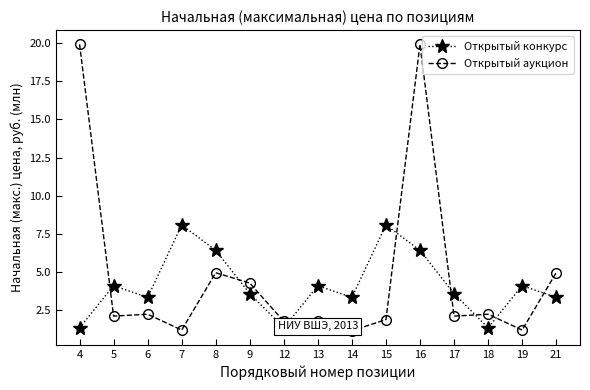

At how many categories does at least one series exceed 3?

13